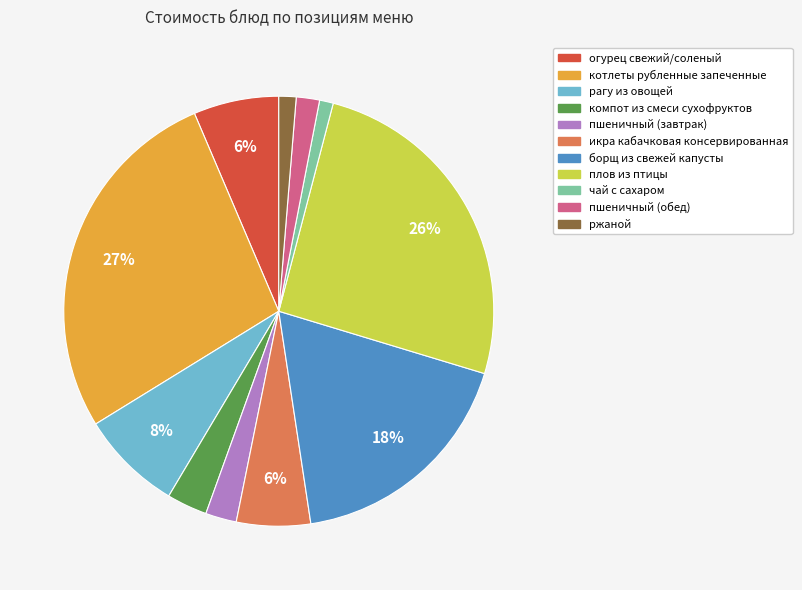

What is the largest slice in the pie chart?

котлеты рубленные запеченные